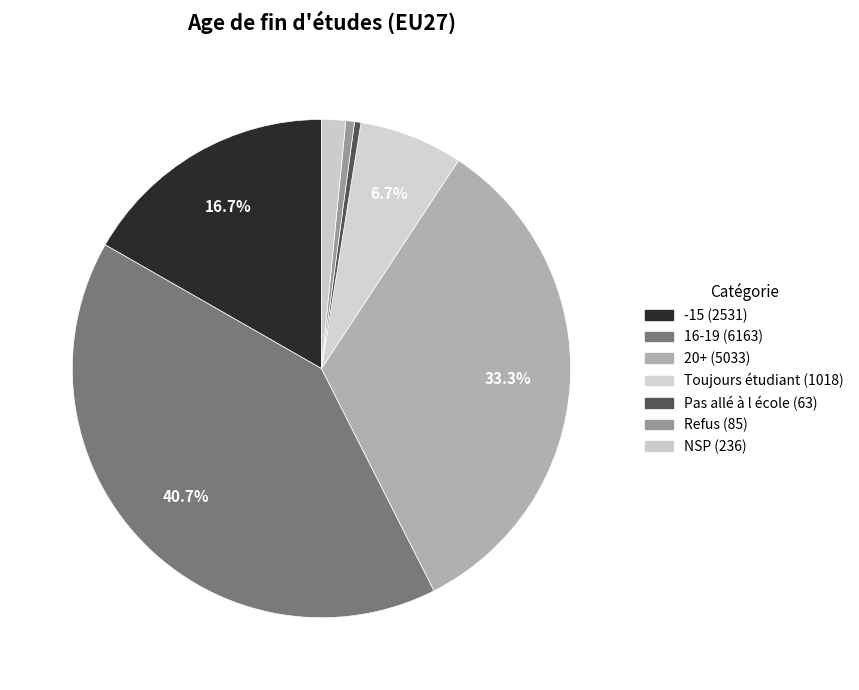

What percentage is the Toujours étudiant slice, to the nearest percent?

7%